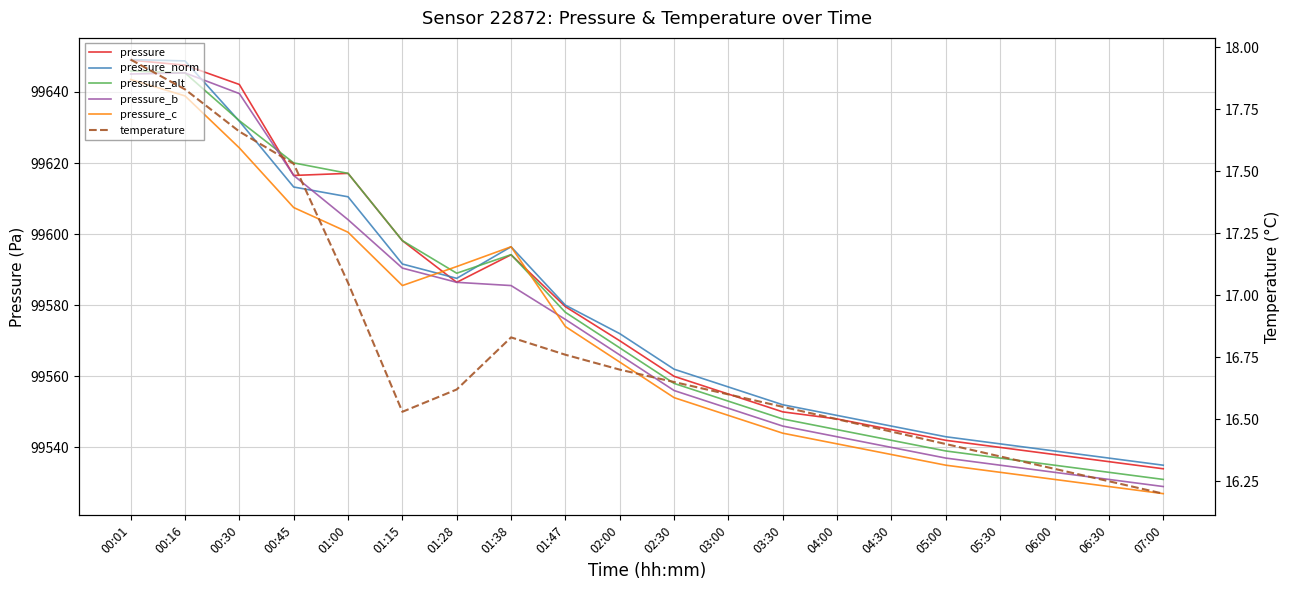

List the labels in order of pressure_alt value, smallest first.

07:00, 06:30, 06:00, 05:30, 05:00, 04:30, 04:00, 03:30, 03:00, 02:30, 02:00, 01:47, 01:28, 01:38, 01:15, 01:00, 00:45, 00:30, 00:16, 00:01